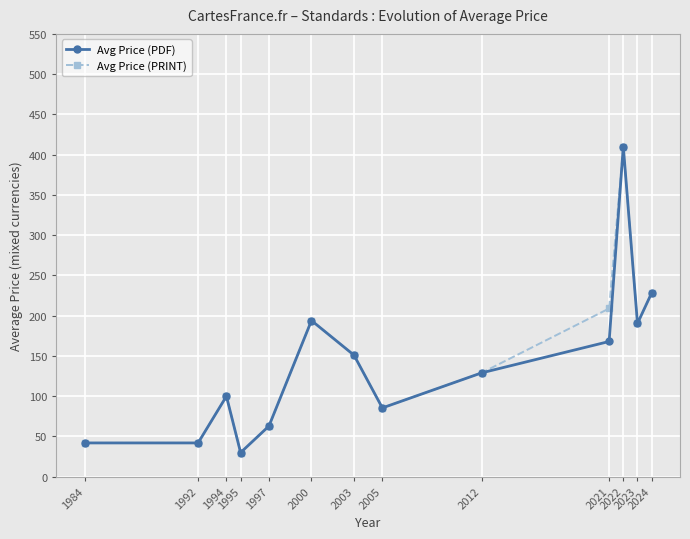

In Avg Price (PDF), how many points are higher than both neighbors (excluding endpoints)?

3